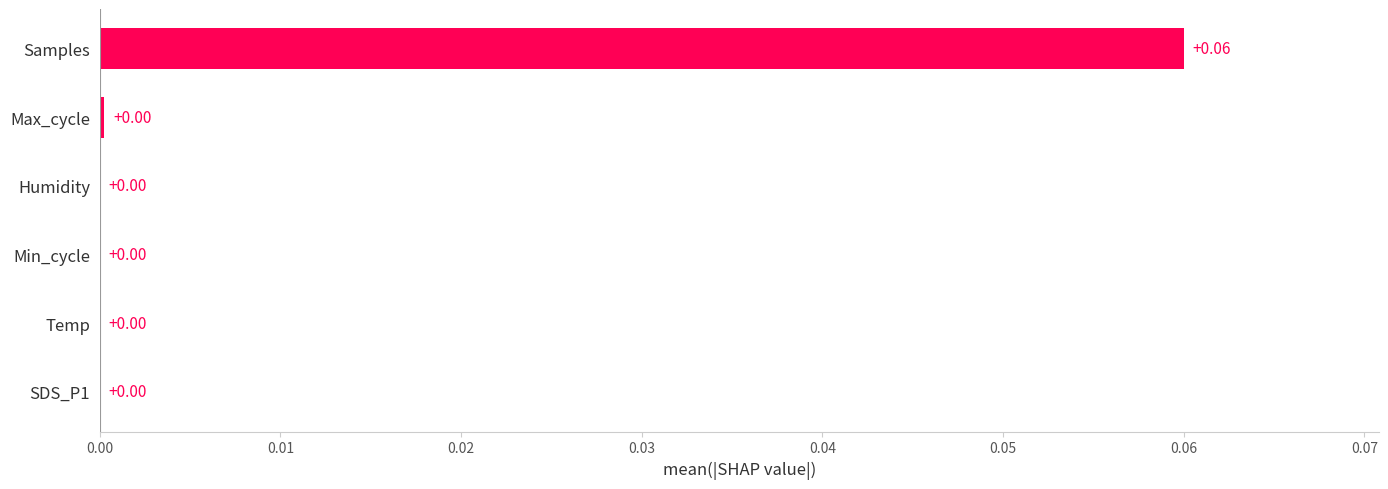

At which category does the chart reach its peak across all series?

Samples